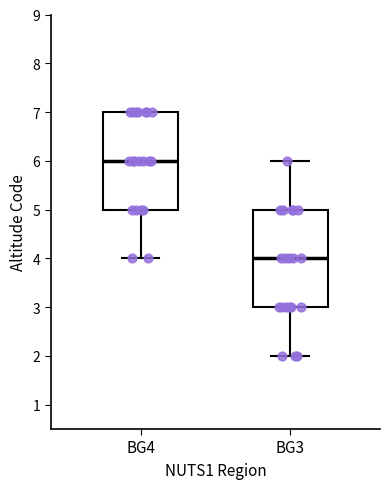

Which box's median line is the lowest?

BG3